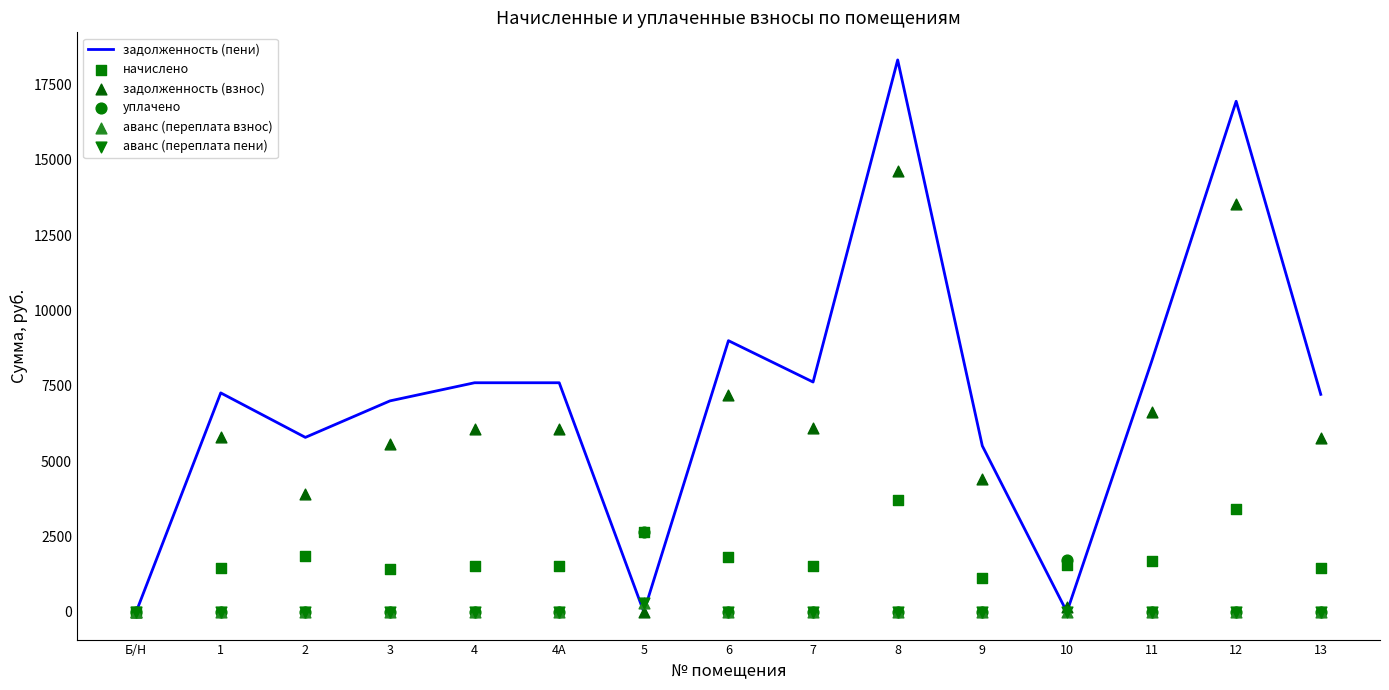

At which category is the sum across all series the highest?

8